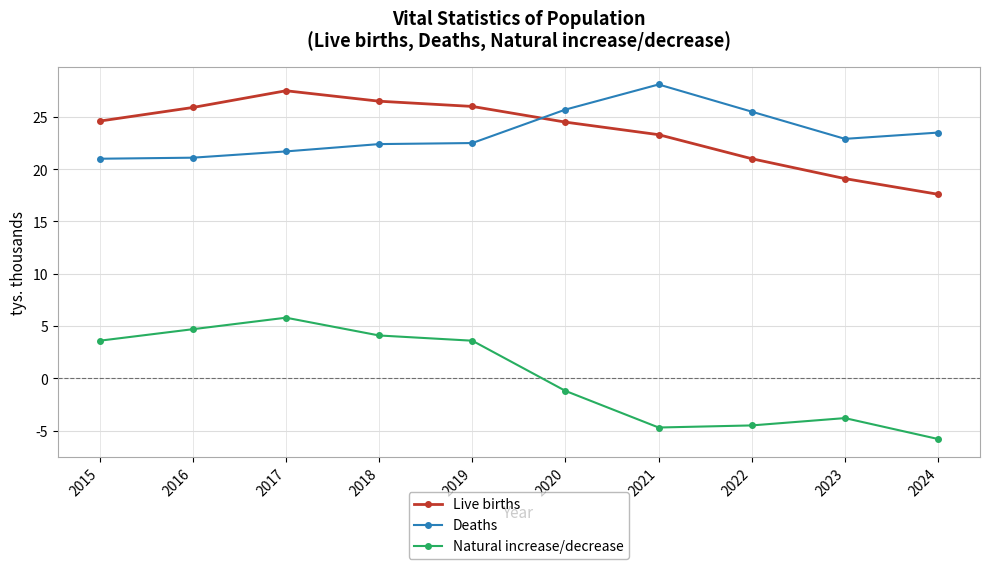

The value of Deaths at 2019 is 7.7. True or false?

False